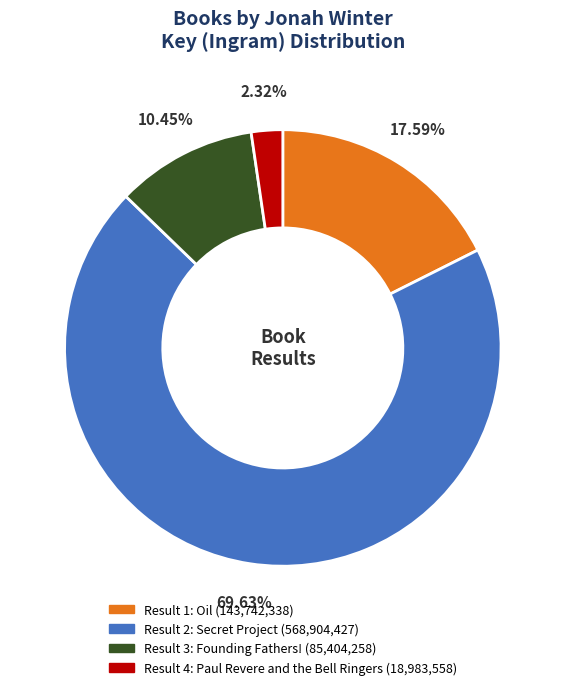

To the nearest percent, what is the average slice percentage?

25%